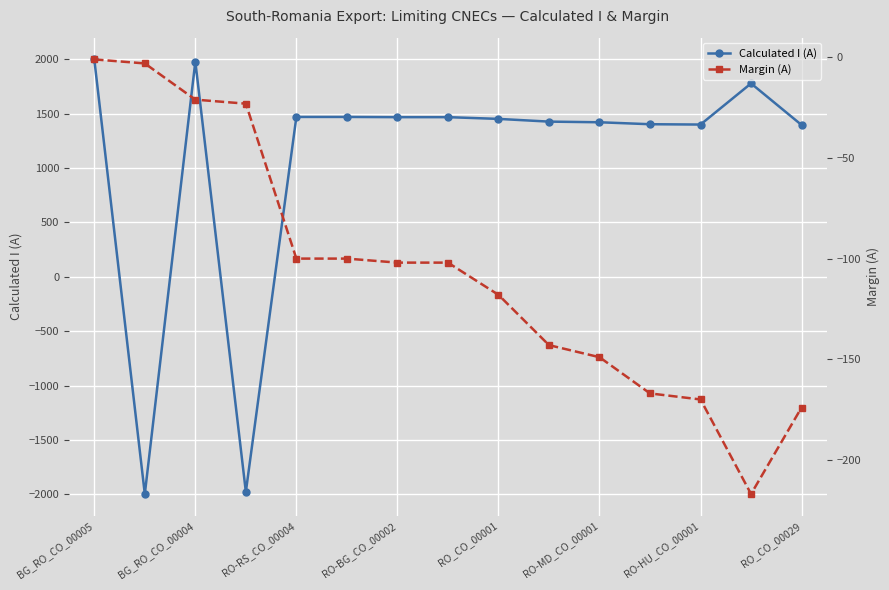

True or false: Calculated I (A) has more than 1 interior local peaks.

True